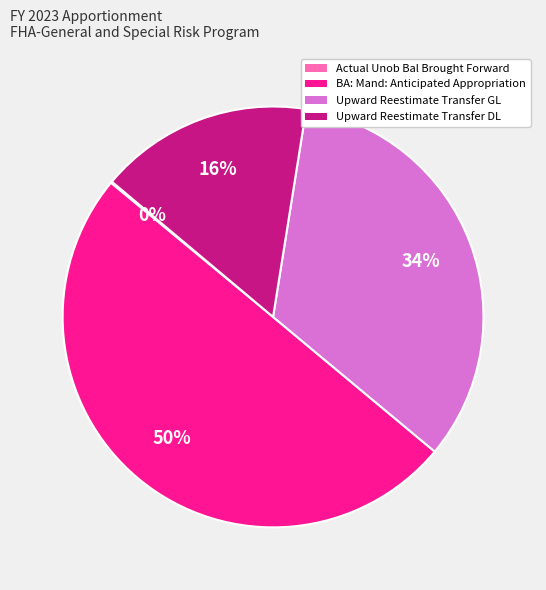

To the nearest percent, what percentage of the pie is Upward Reestimate Transfer DL?

16%